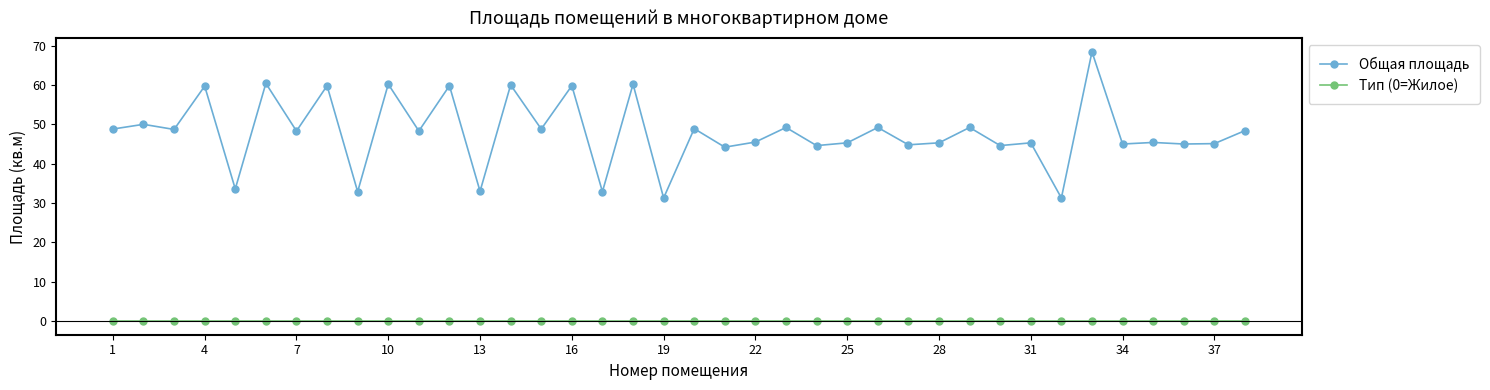

How many lines are shown in the chart?

2